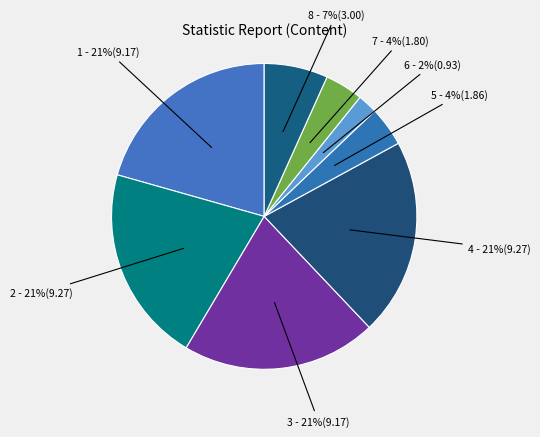

How many segments does this pie chart have?

8